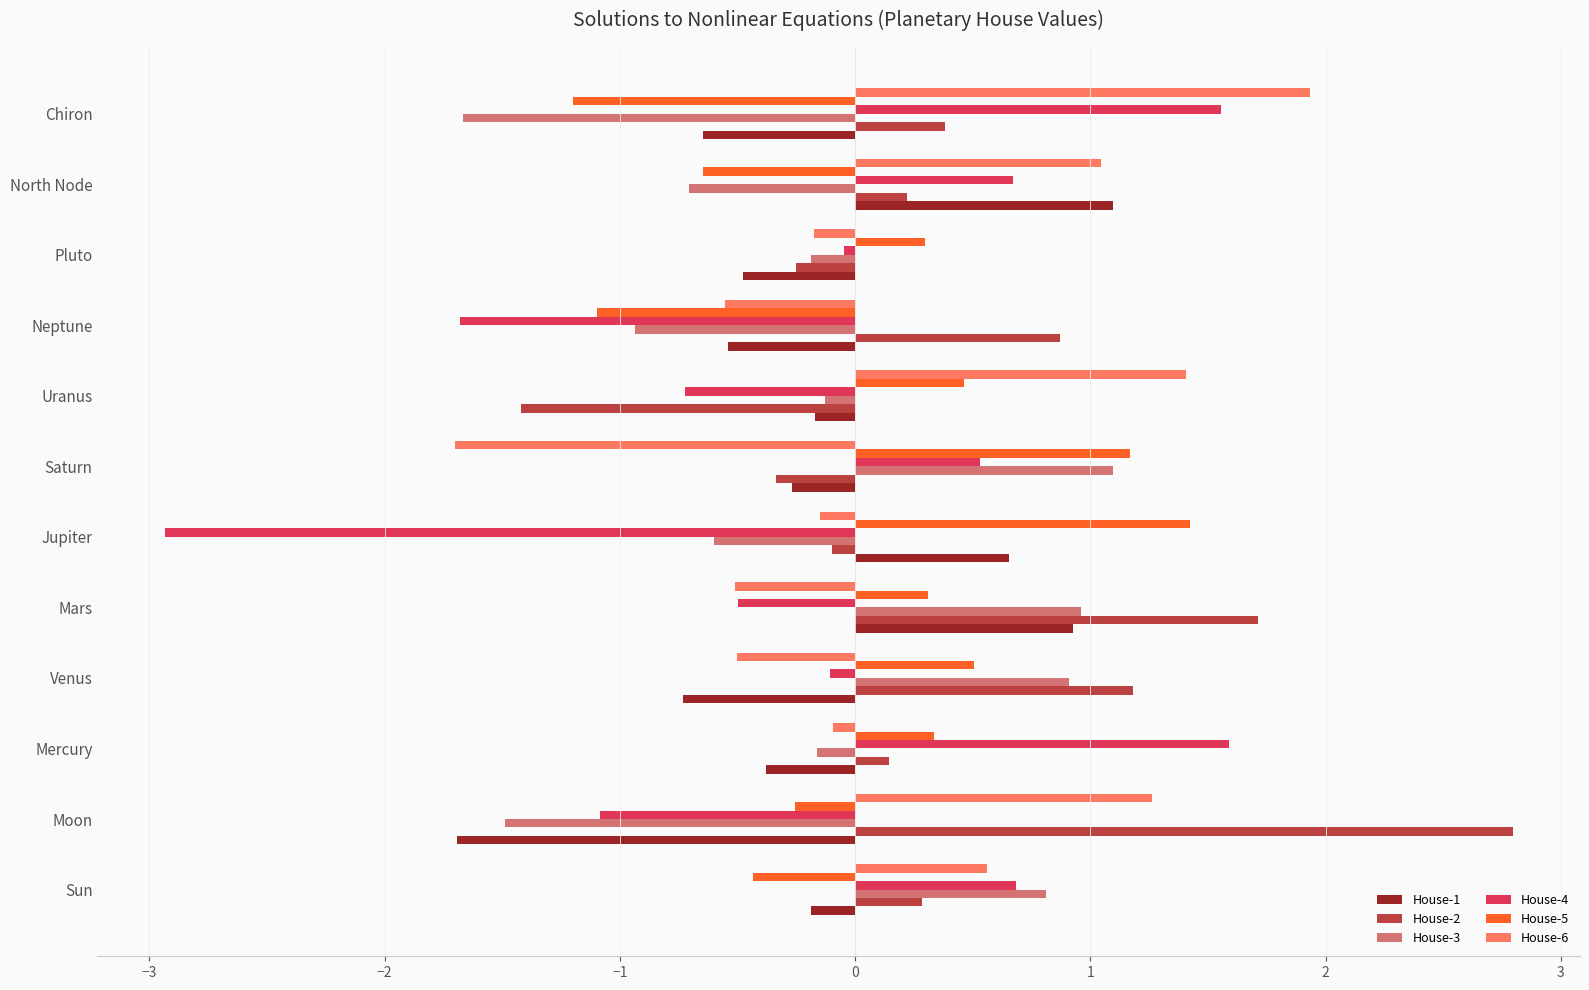

What is the highest value of the House-4 series?

1.6